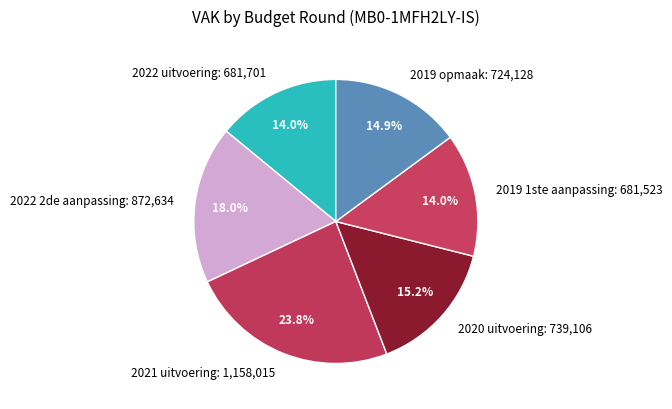

To the nearest percent, what percentage of the pie is 2019 1ste aanpassing?

14%